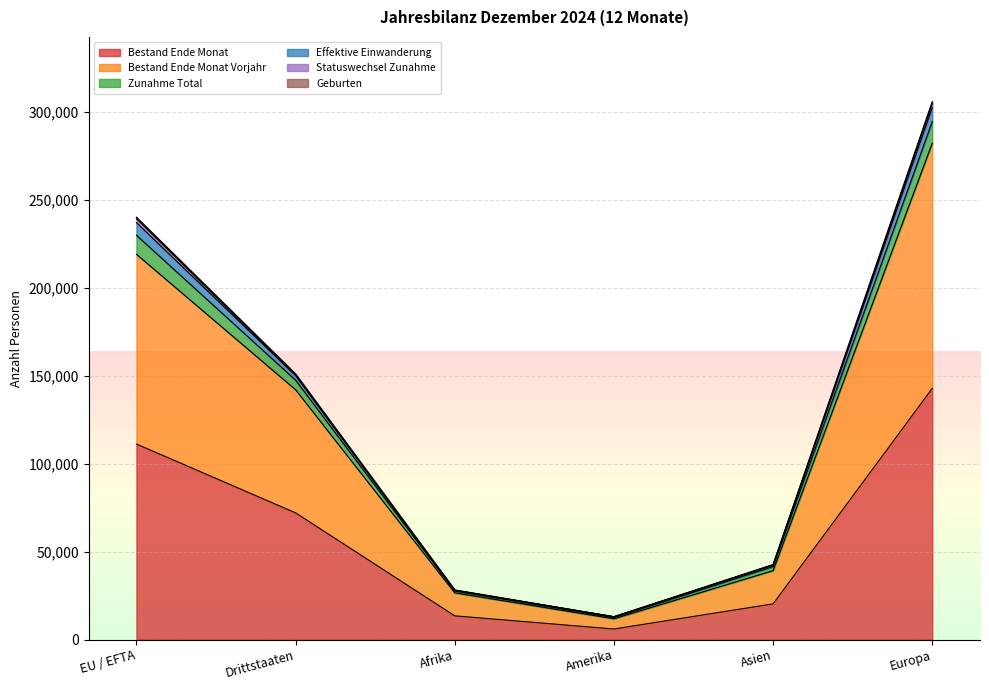

Which category has the lowest value in the Bestand Ende Monat series?

Amerika